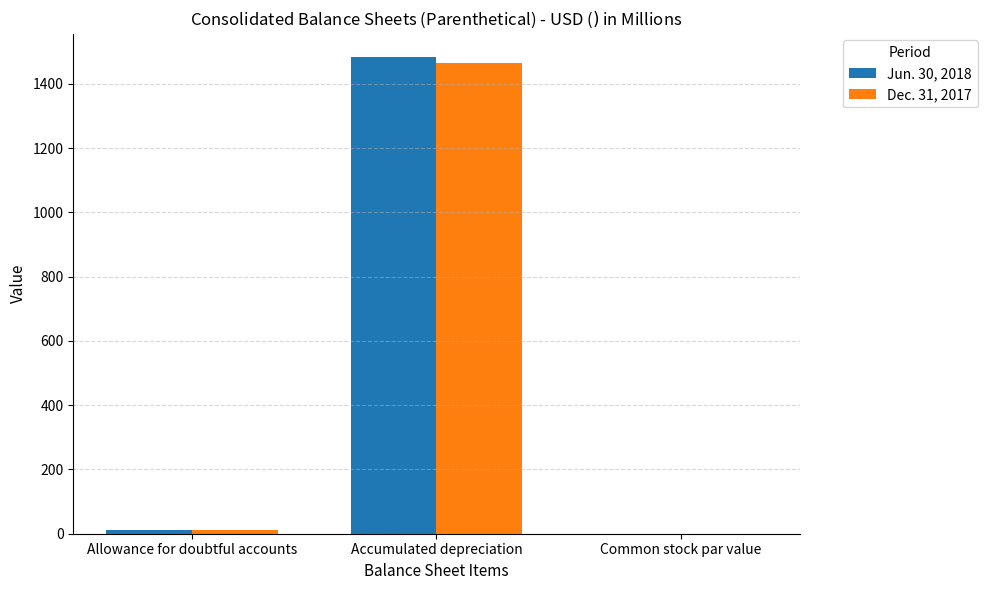

How many values in the Jun. 30, 2018 series exceed 11?

2